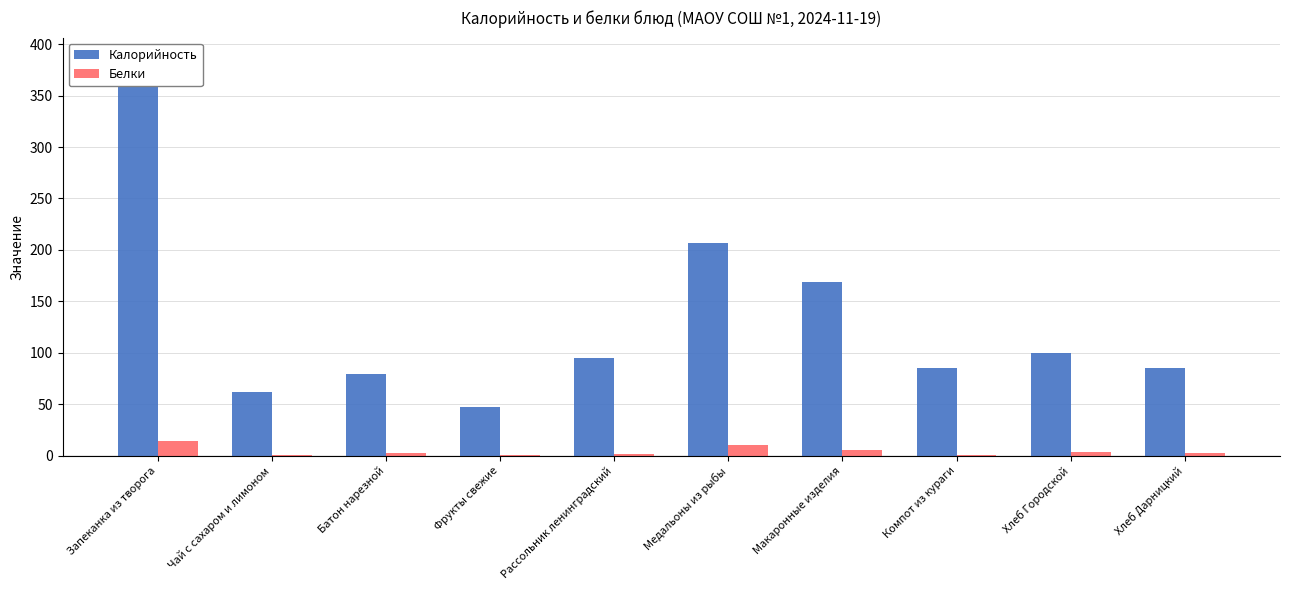

What is the label of the 4th bar from the right?

Макаронные изделия